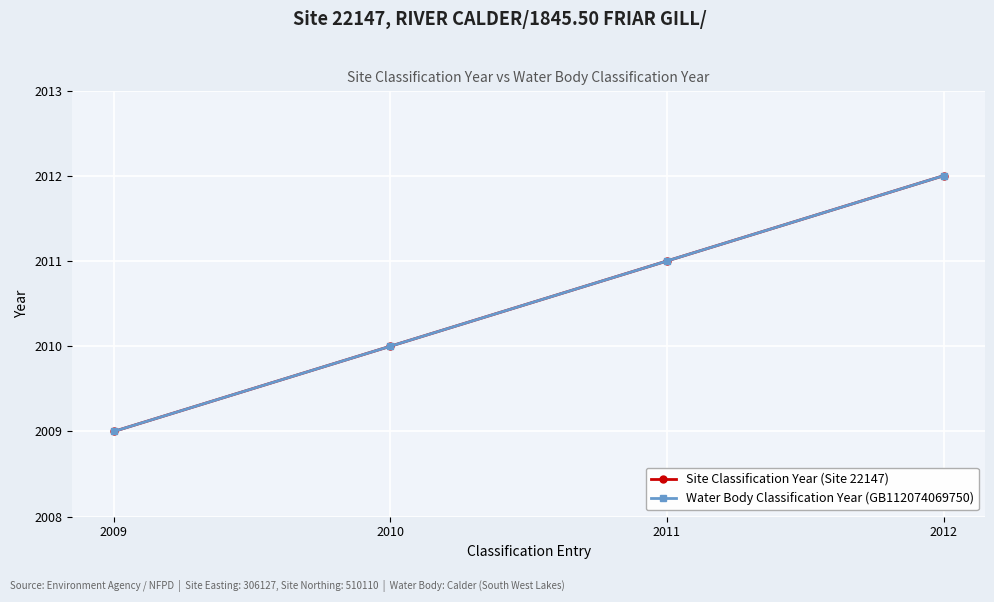

Does the chart have visible grid lines?

Yes